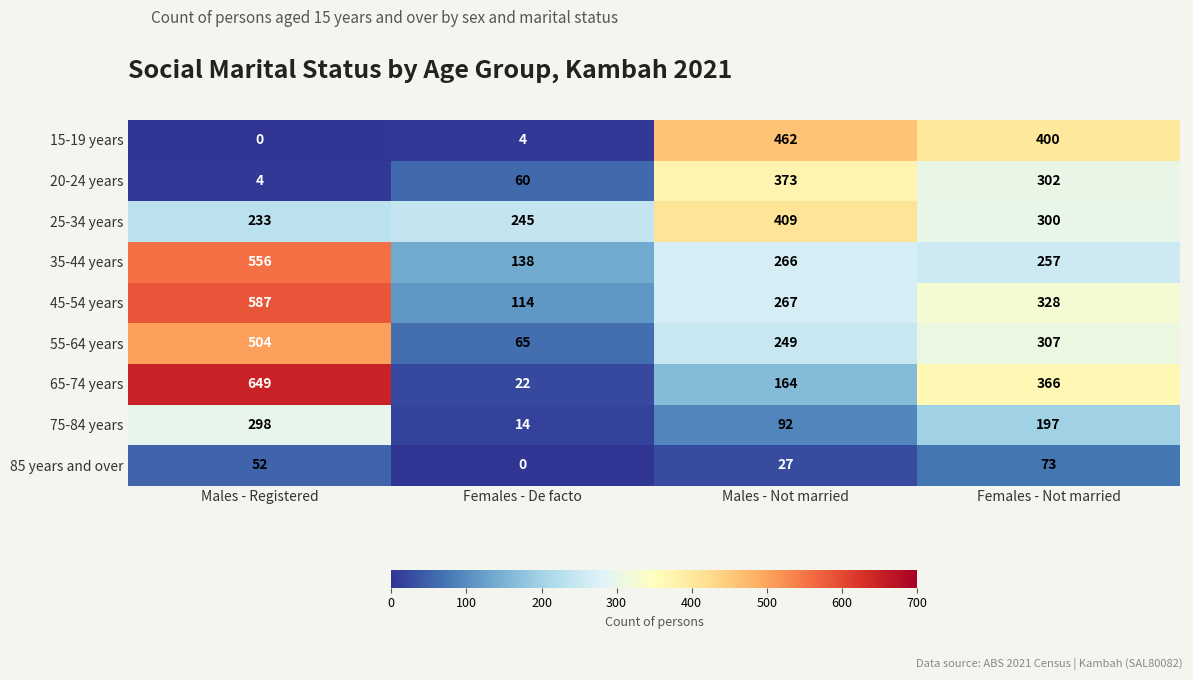

The value of 55-64 years at Males - Registered is 504. True or false?

True